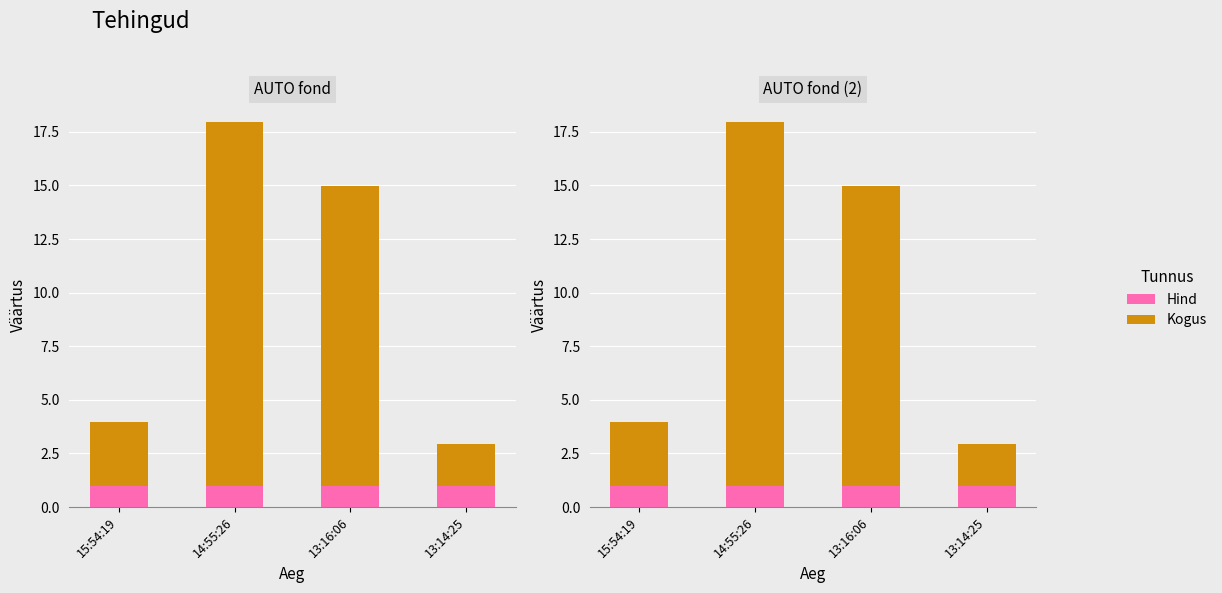

How many data points does each series have?

4